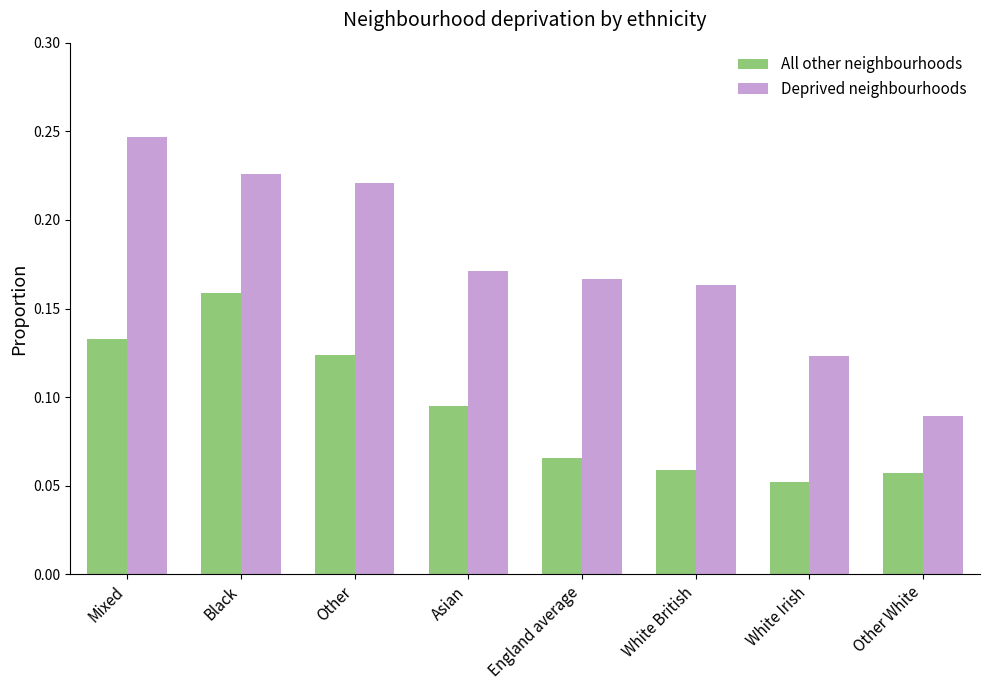

How many data points does each series have?

8